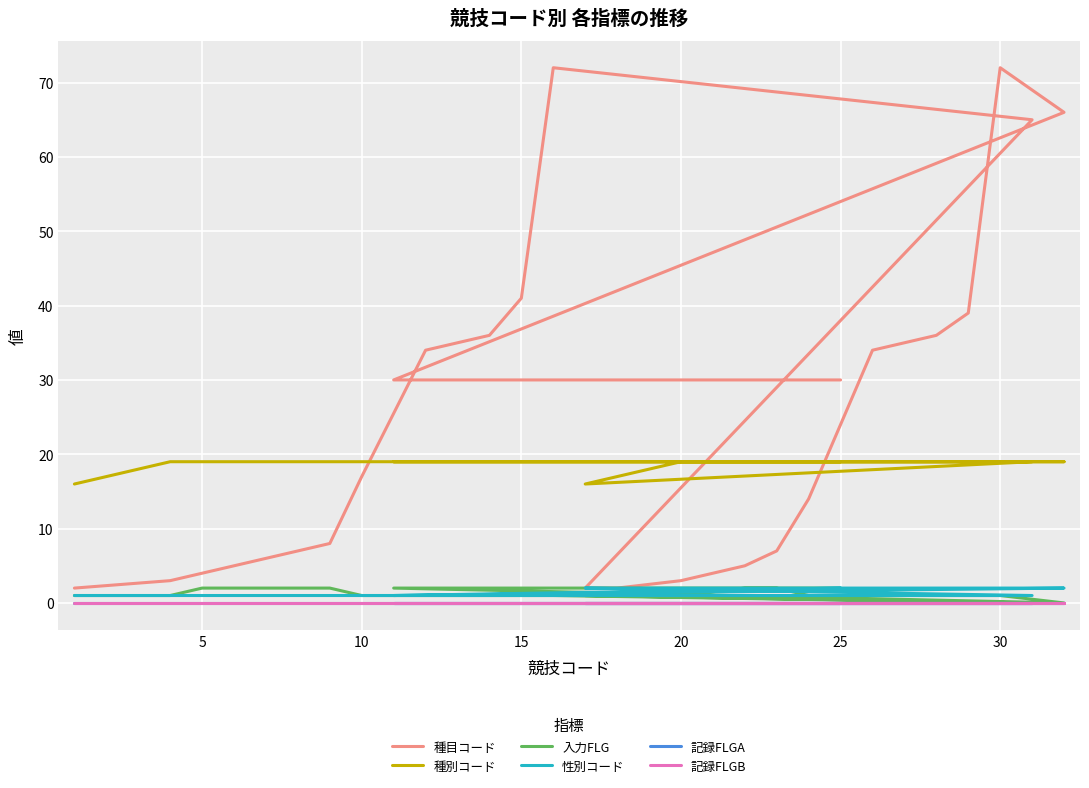

Which series changed the most between 15 and 21?

種目コード